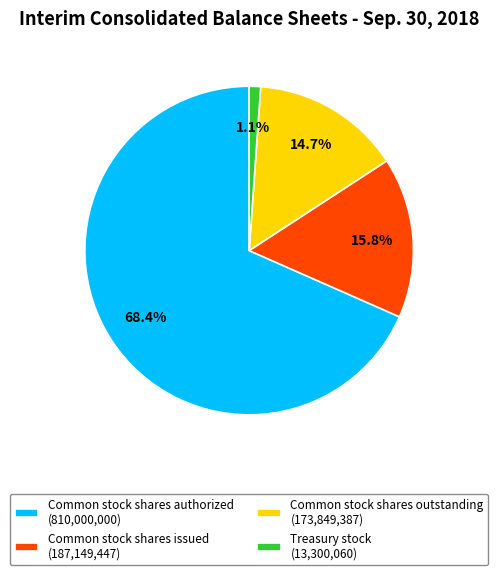

Which slice is the smallest?

Treasury stock